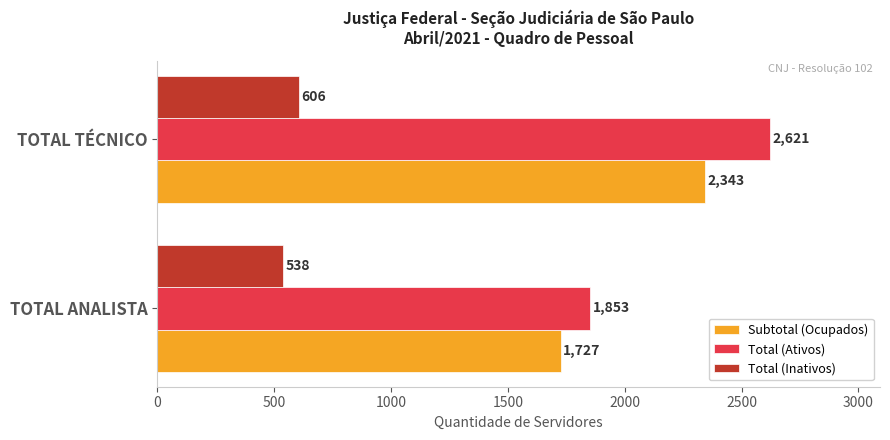

What is the spread (max minus min) of values at TOTAL ANALISTA?

1315